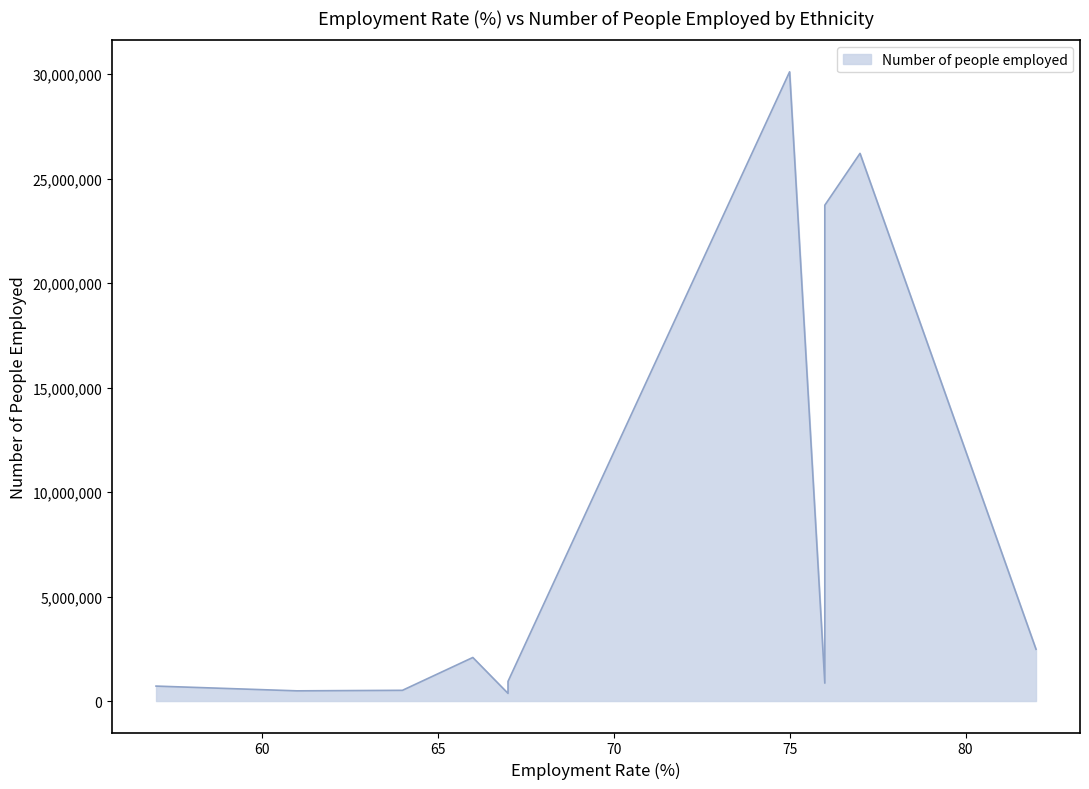

How many distinct data groups are displayed?

1